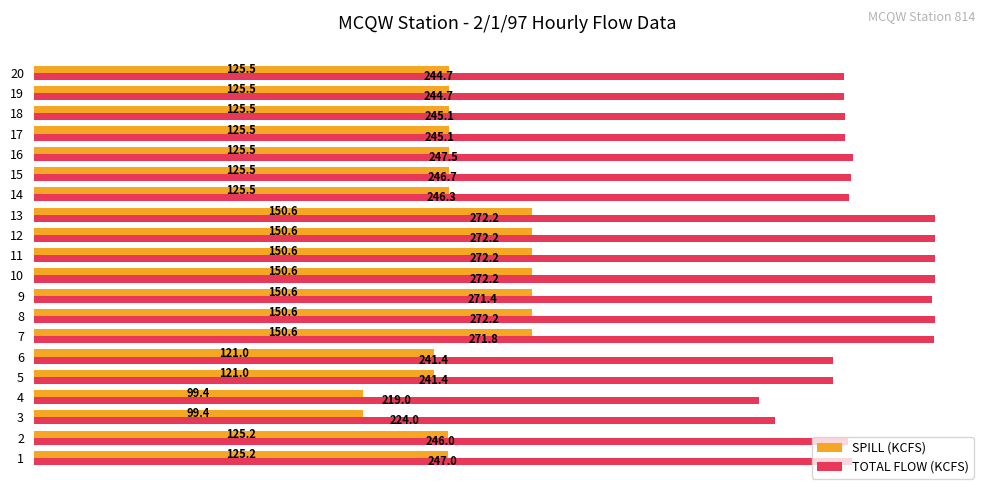

Rank the series by their average value, from lowest to highest.

SPILL (KCFS), TOTAL FLOW (KCFS)